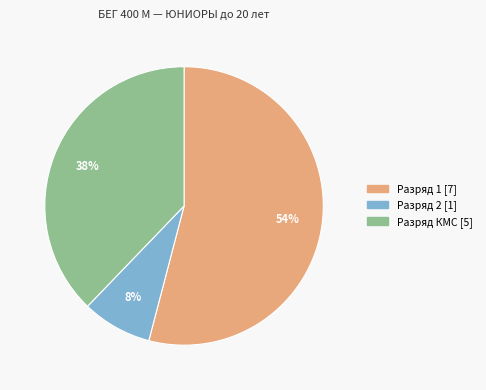

To the nearest percent, what is the average slice percentage?

33%